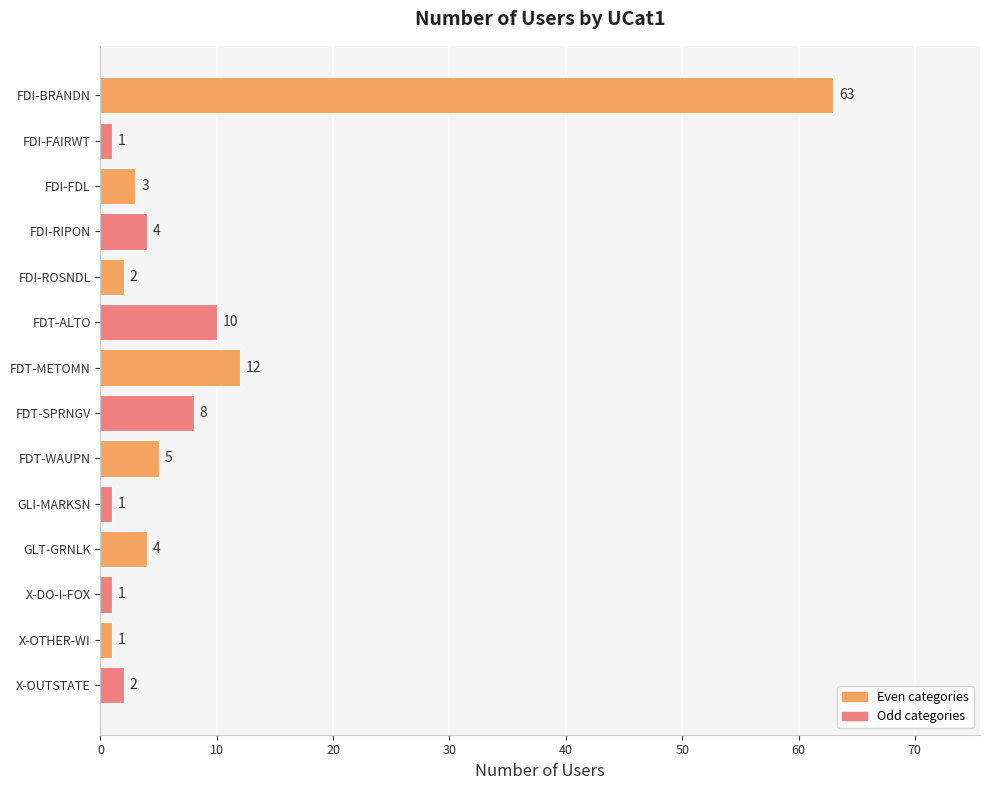

What is the average value?

8